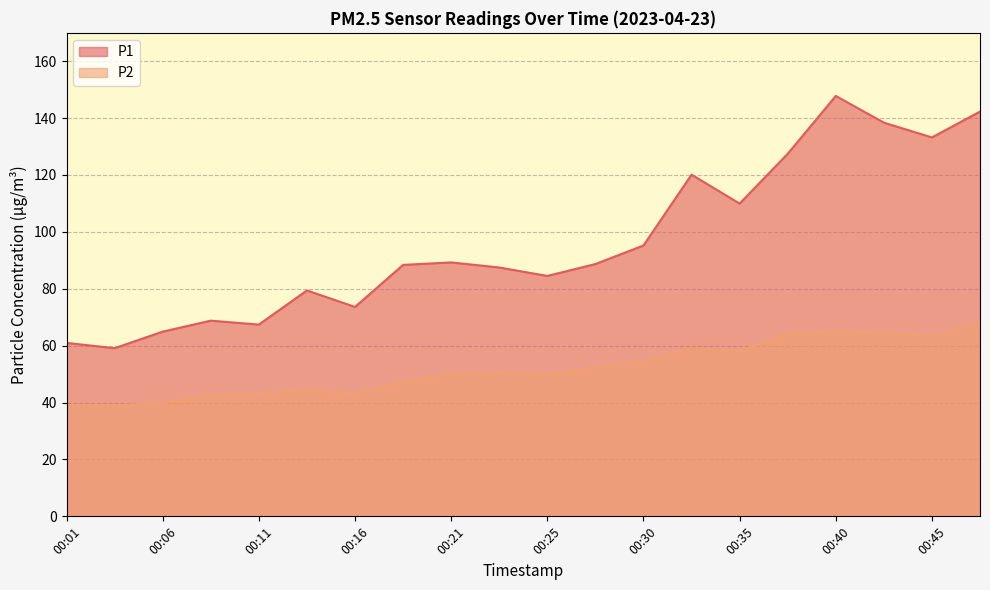

How many lines are shown in the chart?

2